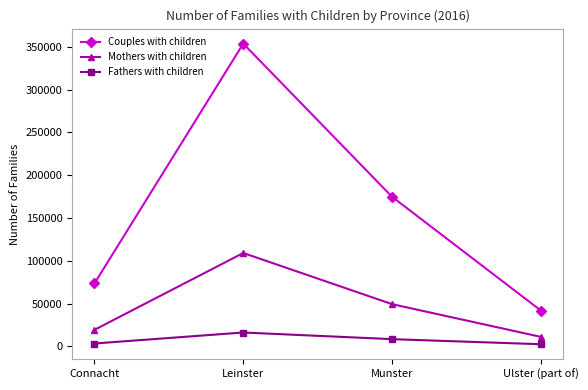

Which category has the highest value in the Couples with children series?

Leinster